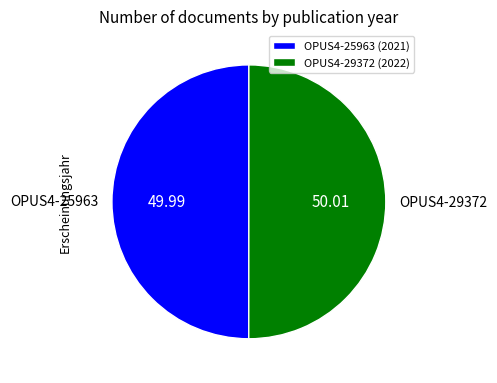

What is the ratio of the value at OPUS4-25963 to the value at OPUS4-29372?

1.0